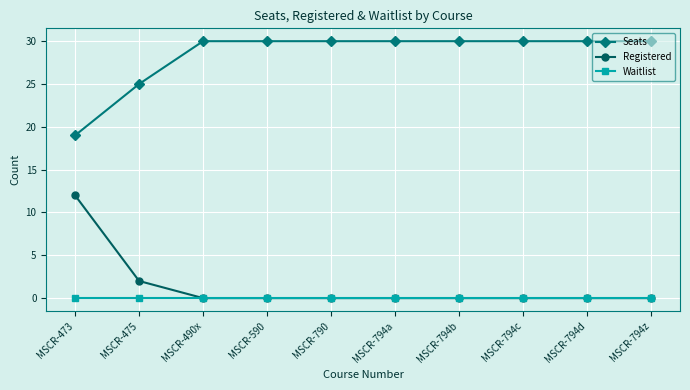

Reading left to right, transcribe all the data shown in this chart.

Seats: MSCR-473=19	MSCR-475=25	MSCR-490x=30	MSCR-590=30	MSCR-790=30	MSCR-794a=30	MSCR-794b=30	MSCR-794c=30	MSCR-794d=30	MSCR-794z=30
Registered: MSCR-473=12	MSCR-475=2	MSCR-490x=0	MSCR-590=0	MSCR-790=0	MSCR-794a=0	MSCR-794b=0	MSCR-794c=0	MSCR-794d=0	MSCR-794z=0
Waitlist: MSCR-473=0	MSCR-475=0	MSCR-490x=0	MSCR-590=0	MSCR-790=0	MSCR-794a=0	MSCR-794b=0	MSCR-794c=0	MSCR-794d=0	MSCR-794z=0